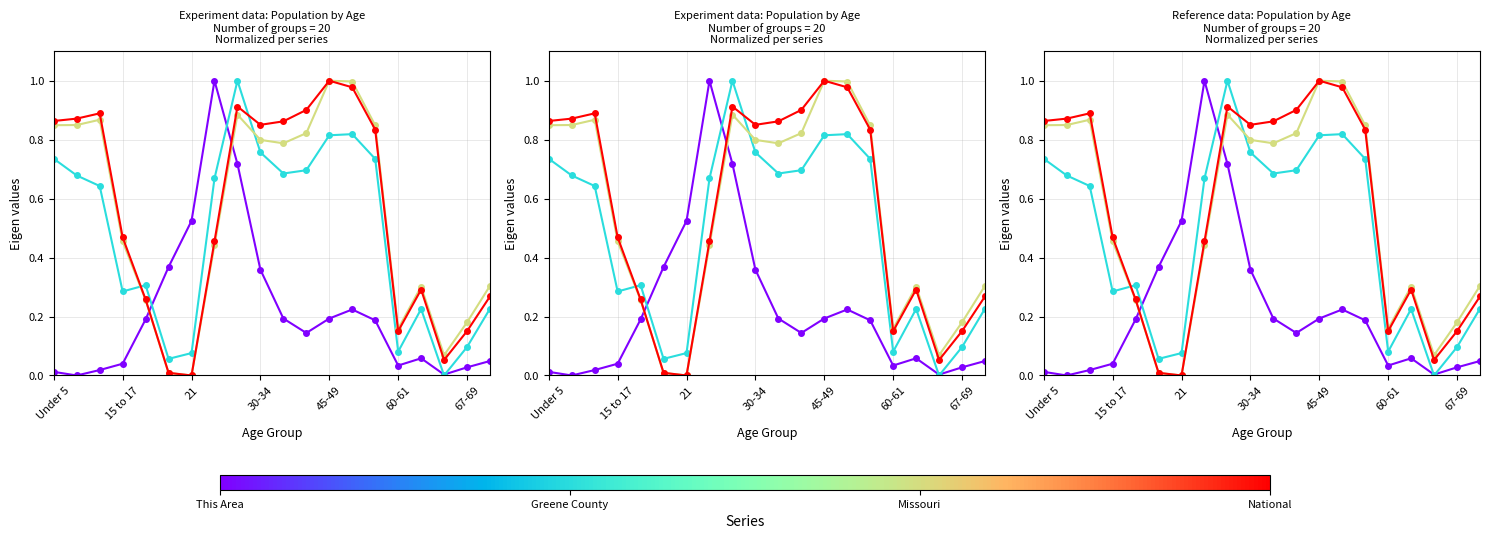

What are all the series names shown in the legend?

This Area, Greene County, Missouri, National